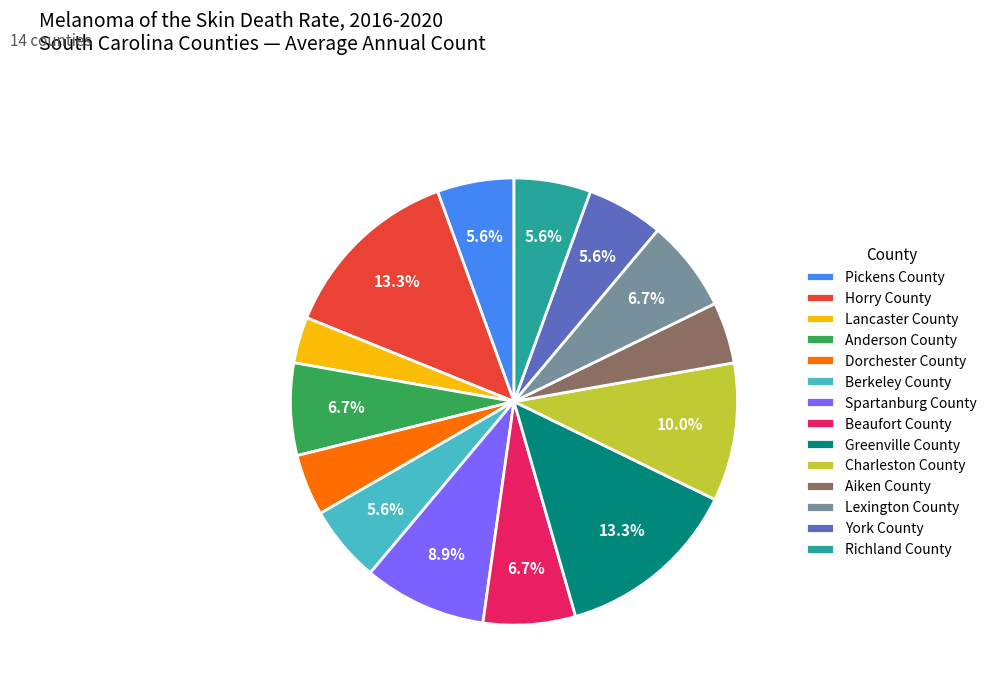

Does any single category account for the majority?

No